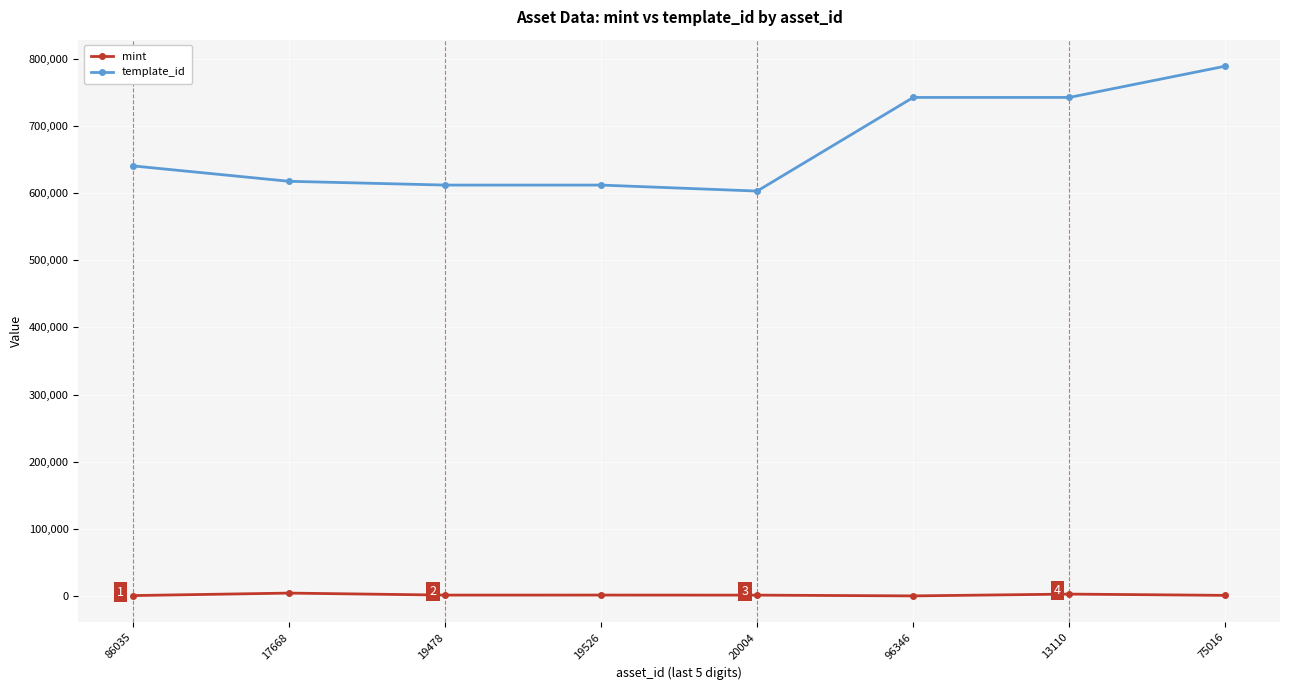

True or false: mint has a value of 899 at 86035.

True